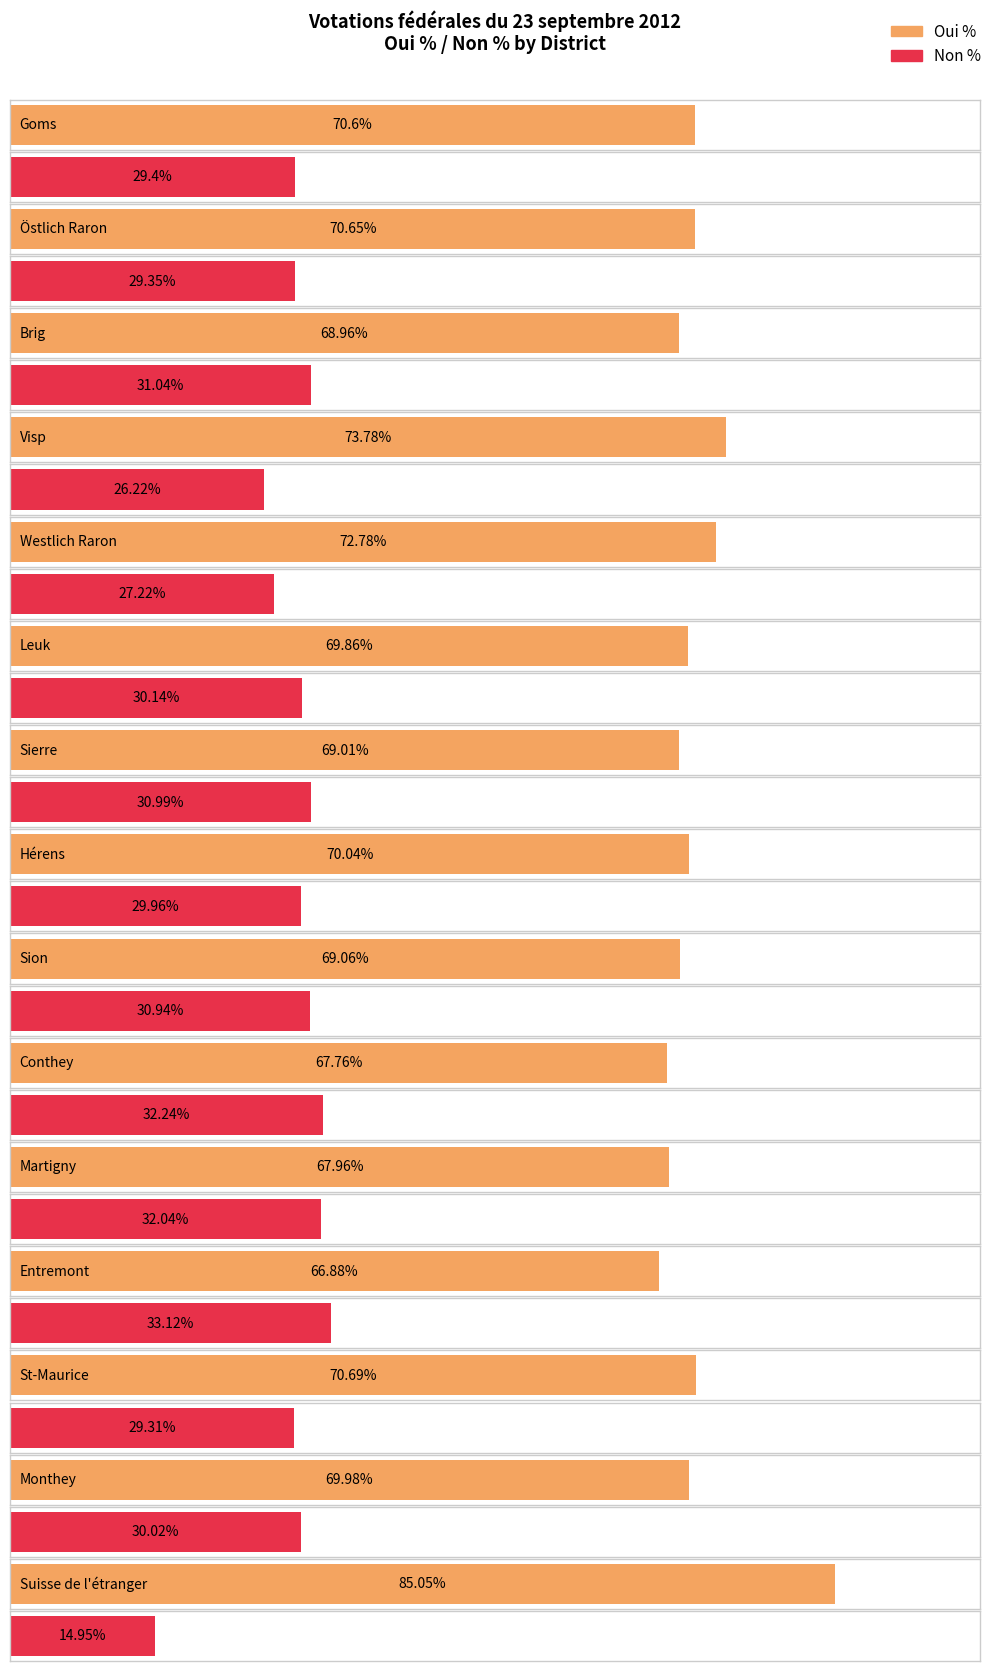

What is the smallest value displayed?

14.9